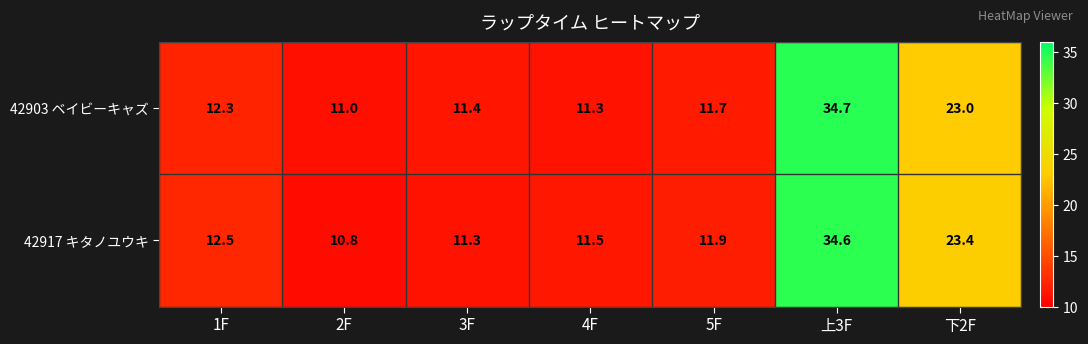

Reading right to left, what are all the values shown in this chart?

42903 ベイビーキャズ: 下2F=23.0	上3F=34.7	5F=11.7	4F=11.3	3F=11.4	2F=11.0	1F=12.3
42917 キタノユウキ: 下2F=23.4	上3F=34.6	5F=11.9	4F=11.5	3F=11.3	2F=10.8	1F=12.5